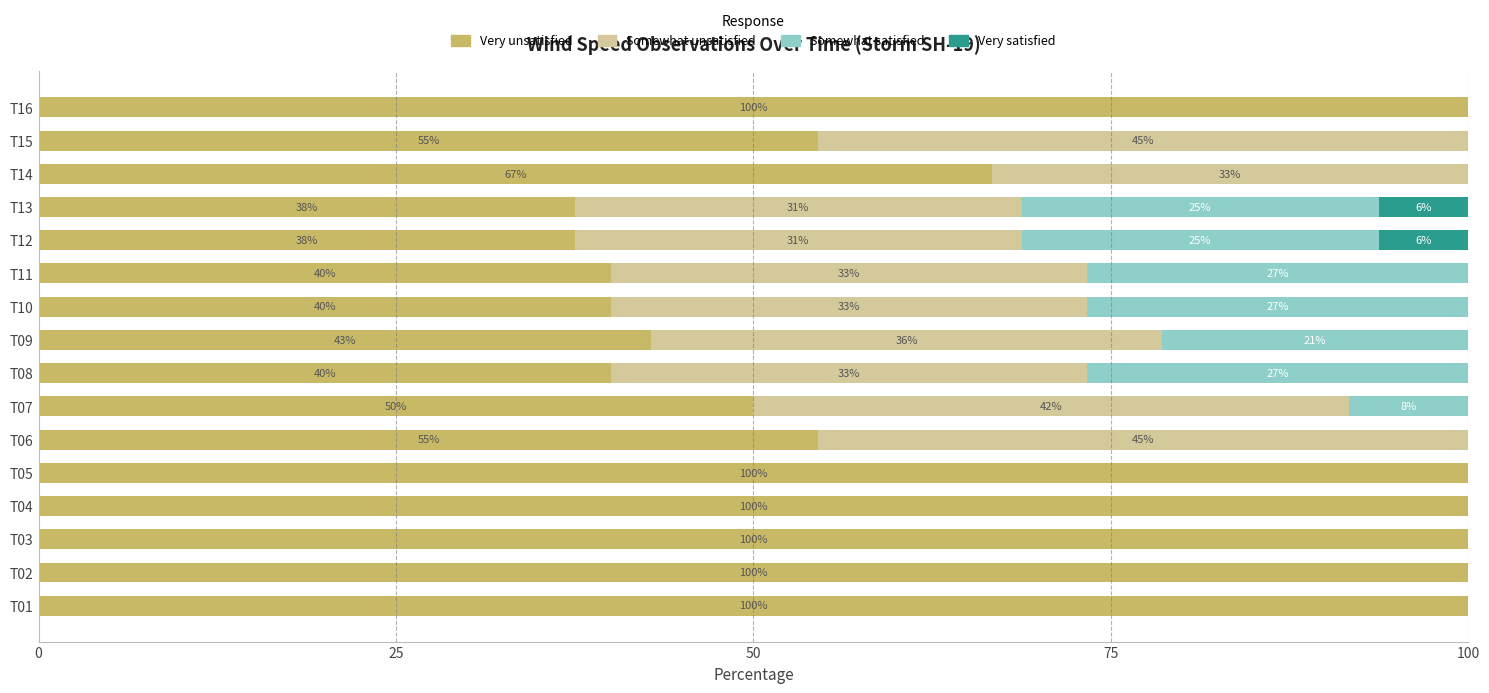

What are all the series names shown in the legend?

Very unsatisfied, Somewhat unsatisfied, Somewhat satisfied, Very satisfied